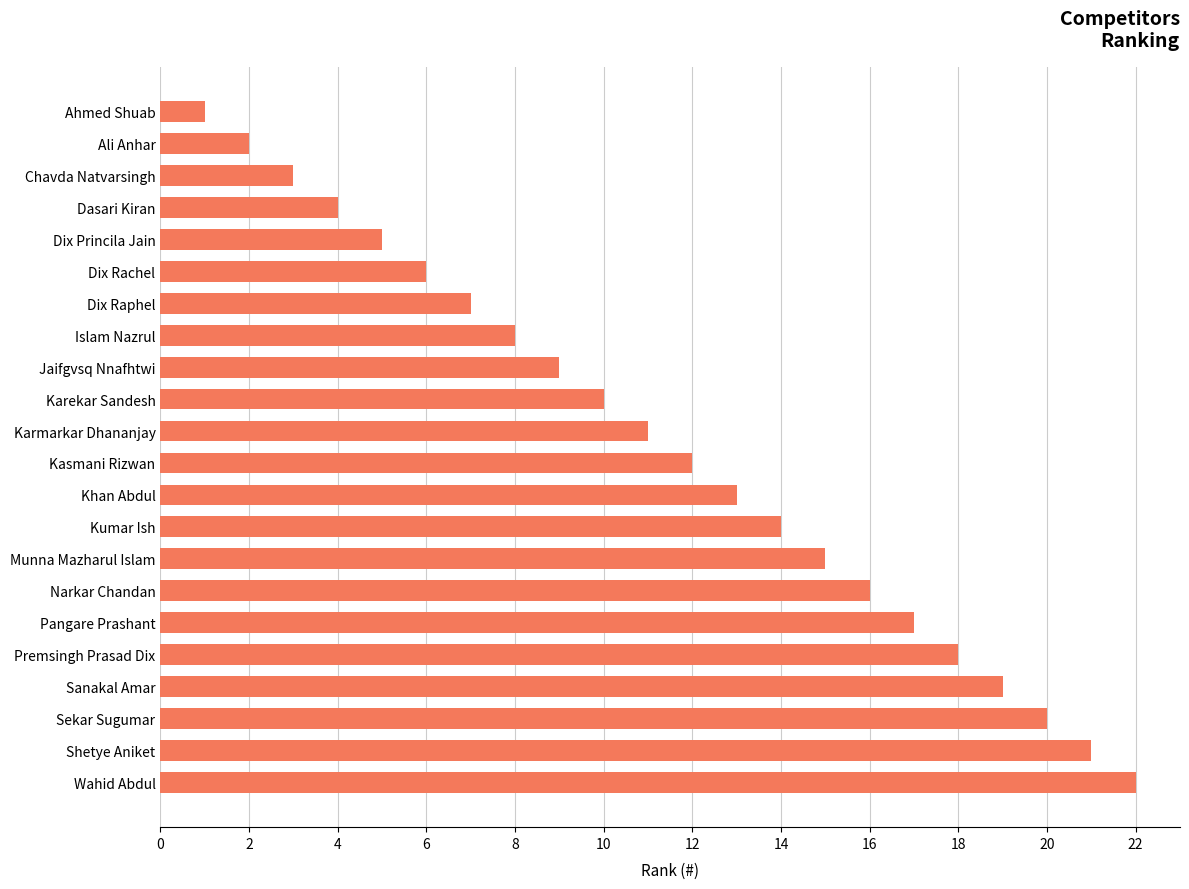

Are the bars grouped side by side (vs. stacked)?

No